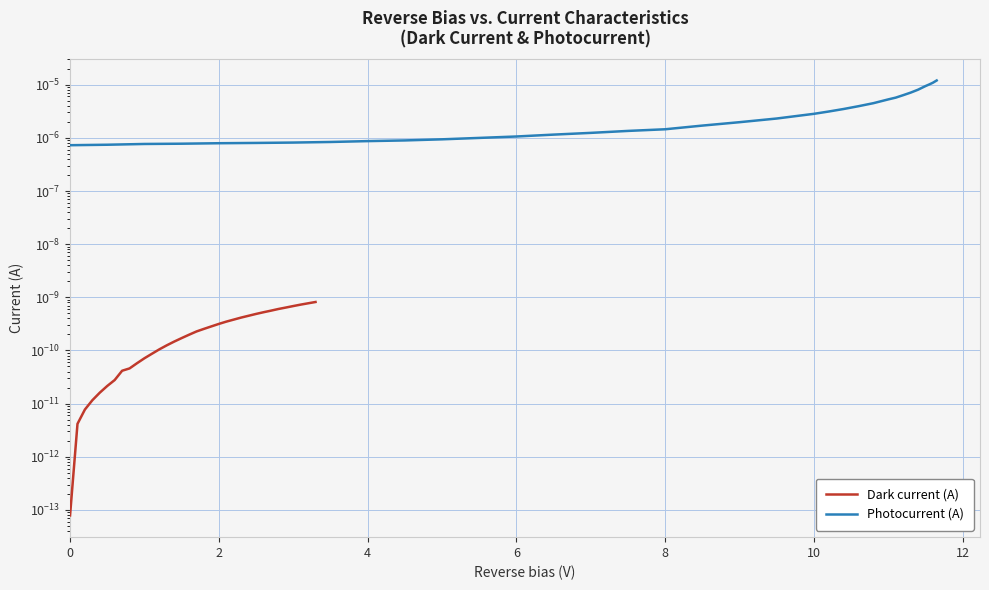

True or false: Photocurrent (A) has more than 2 interior local peaks.

False